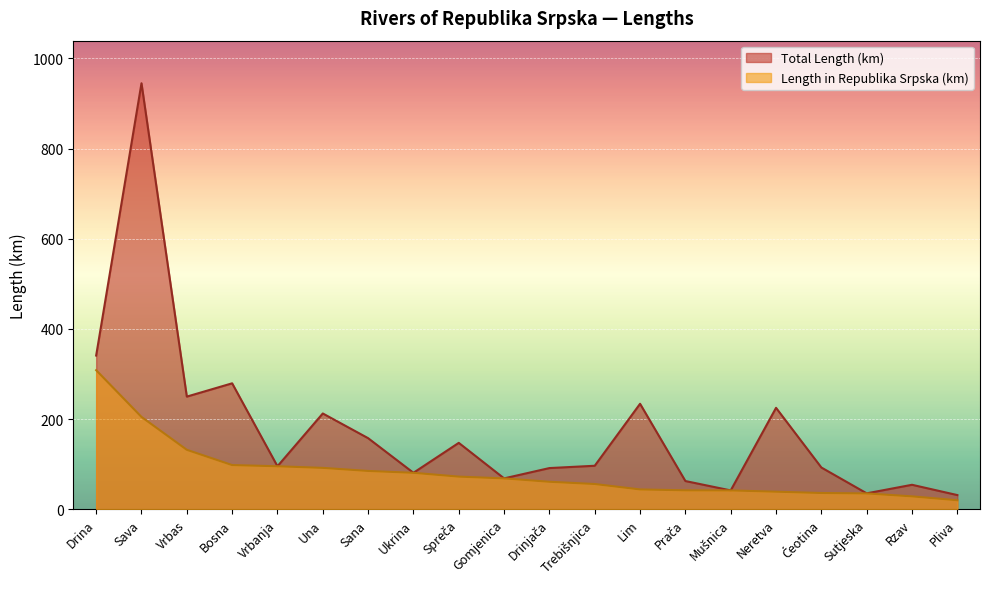

Does the chart display data point markers on the line(s)?

No